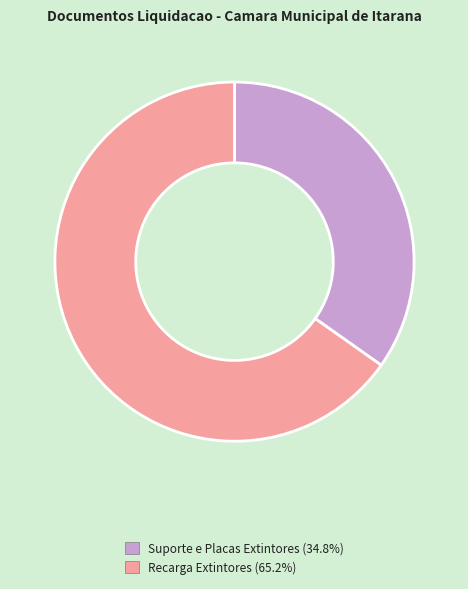

Does Recarga Extintores (65.2%) represent more than half of the total?

Yes